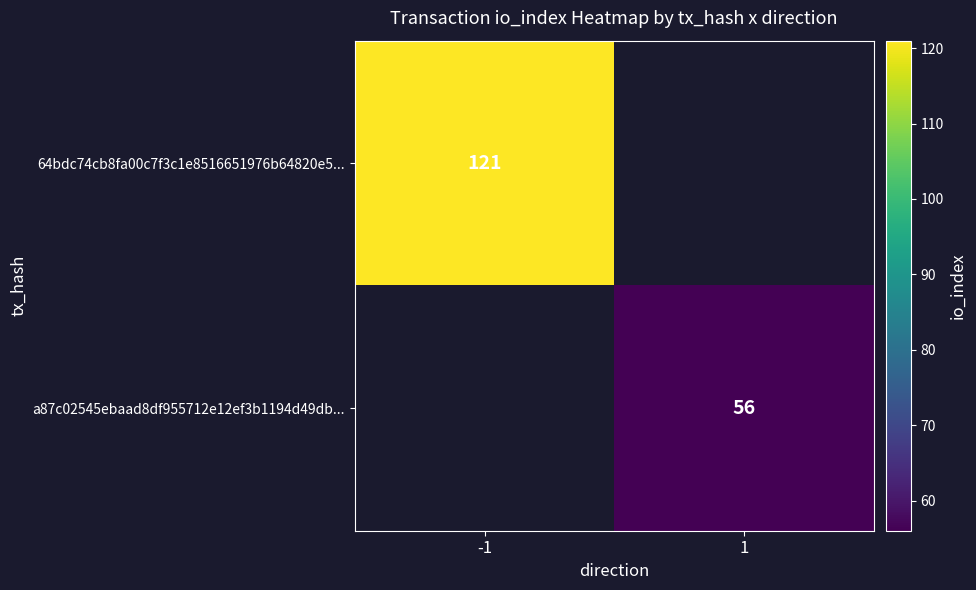

How many categories are shown in the chart?

2